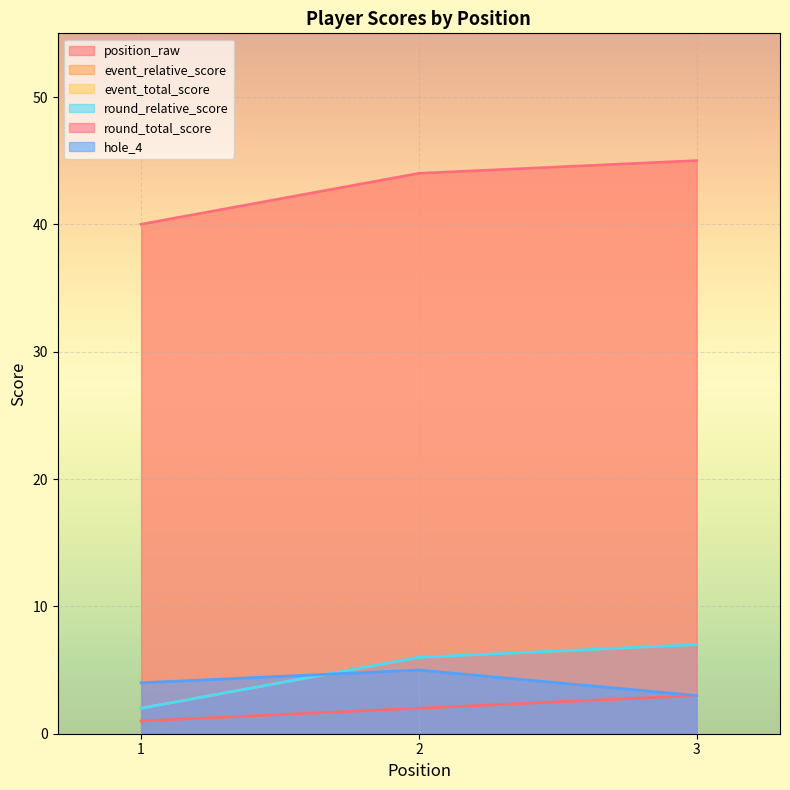

What is the value of the round_relative_score point at the 1st from the left?

2